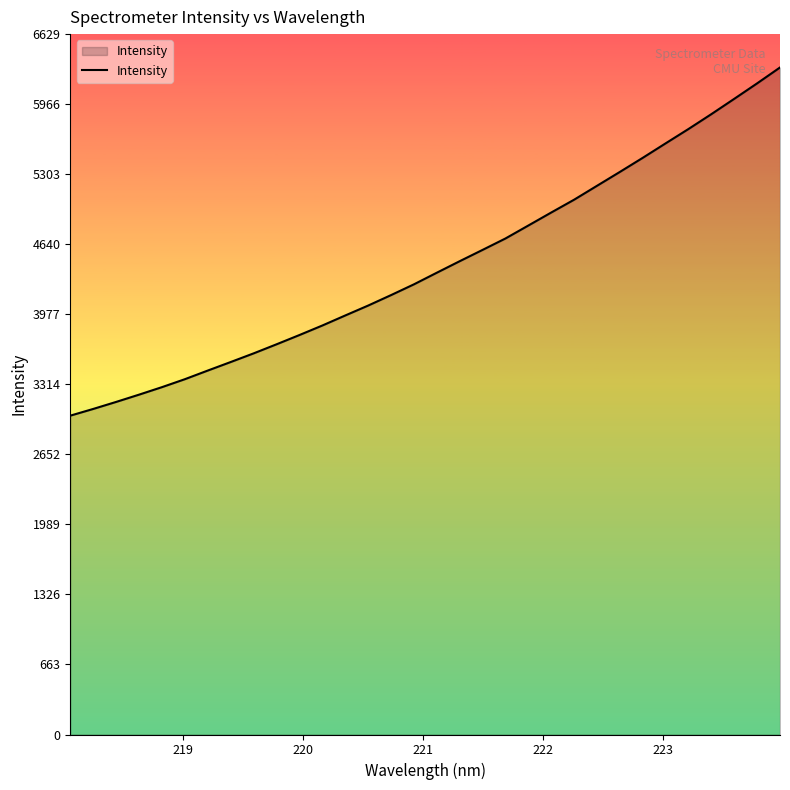

What is the smallest value displayed?

3017.8